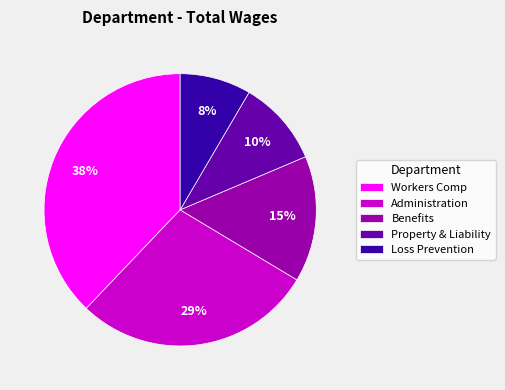

Does Property & Liability account for over 50% of the chart?

No